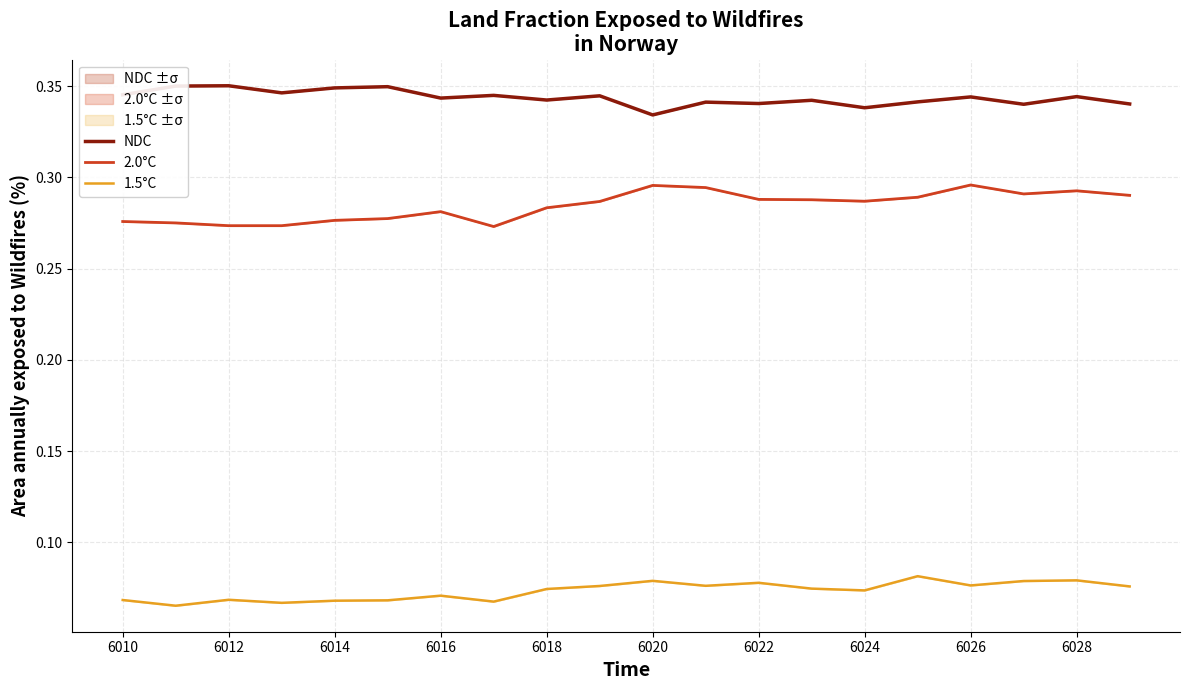

How many lines are shown in the chart?

3